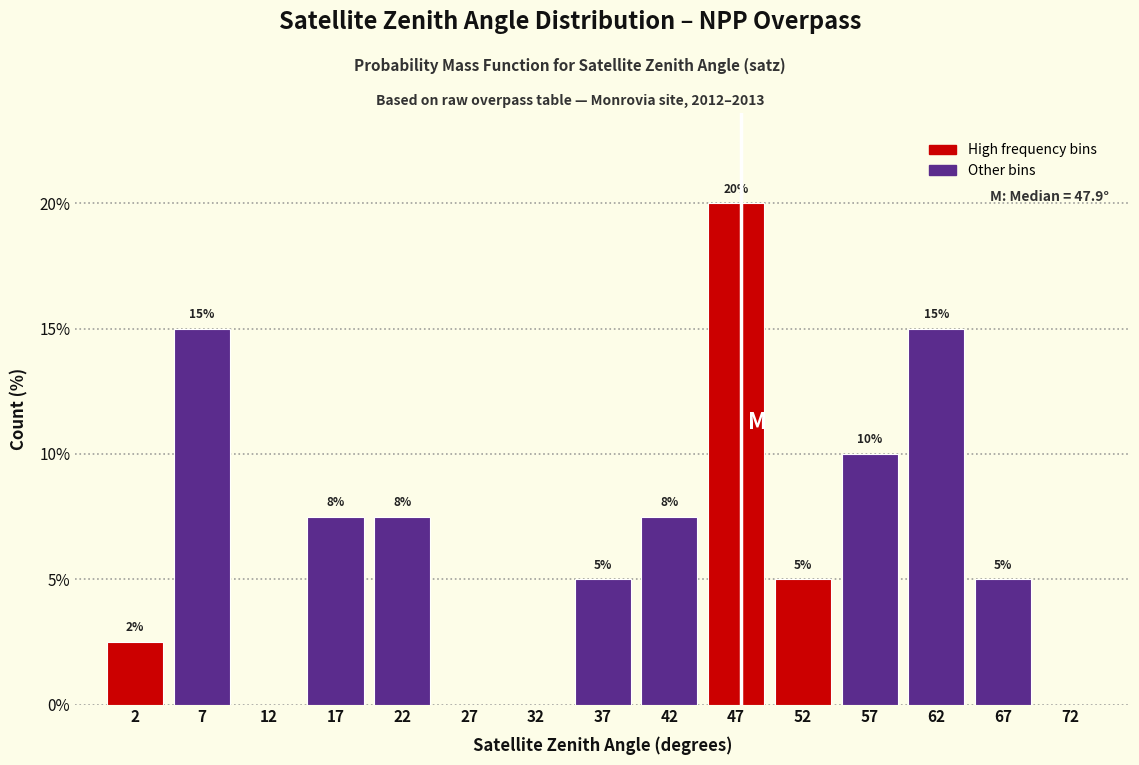

Which range on the x-axis has the tallest bar?

45 to 50